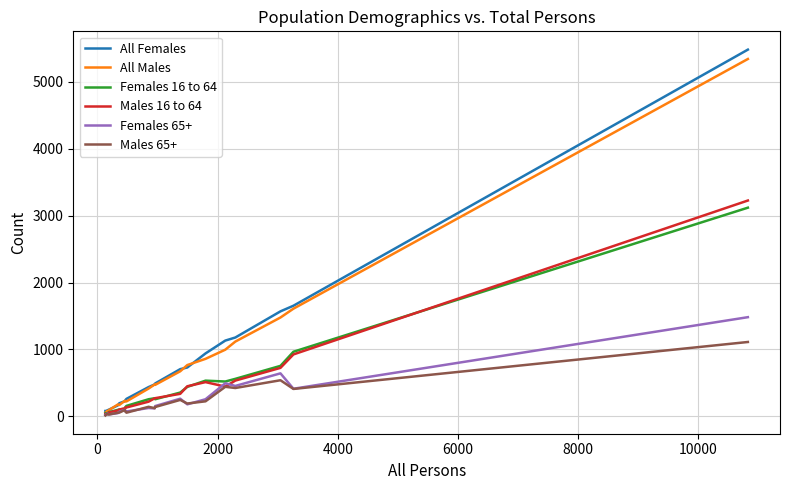

Is this an area chart (filled region under the line)?

No